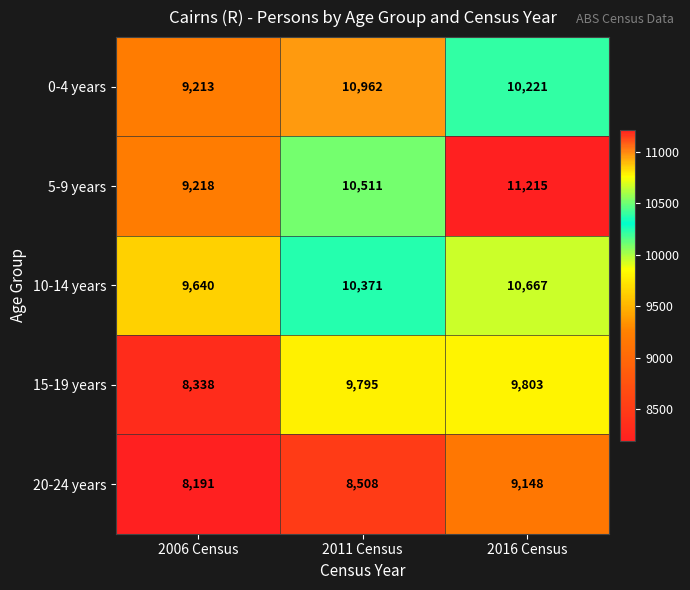

Reading left to right, extract all data points from this chart.

0-4 years: 9213	10962	10221
5-9 years: 9218	10511	11215
10-14 years: 9640	10371	10667
15-19 years: 8338	9795	9803
20-24 years: 8191	8508	9148